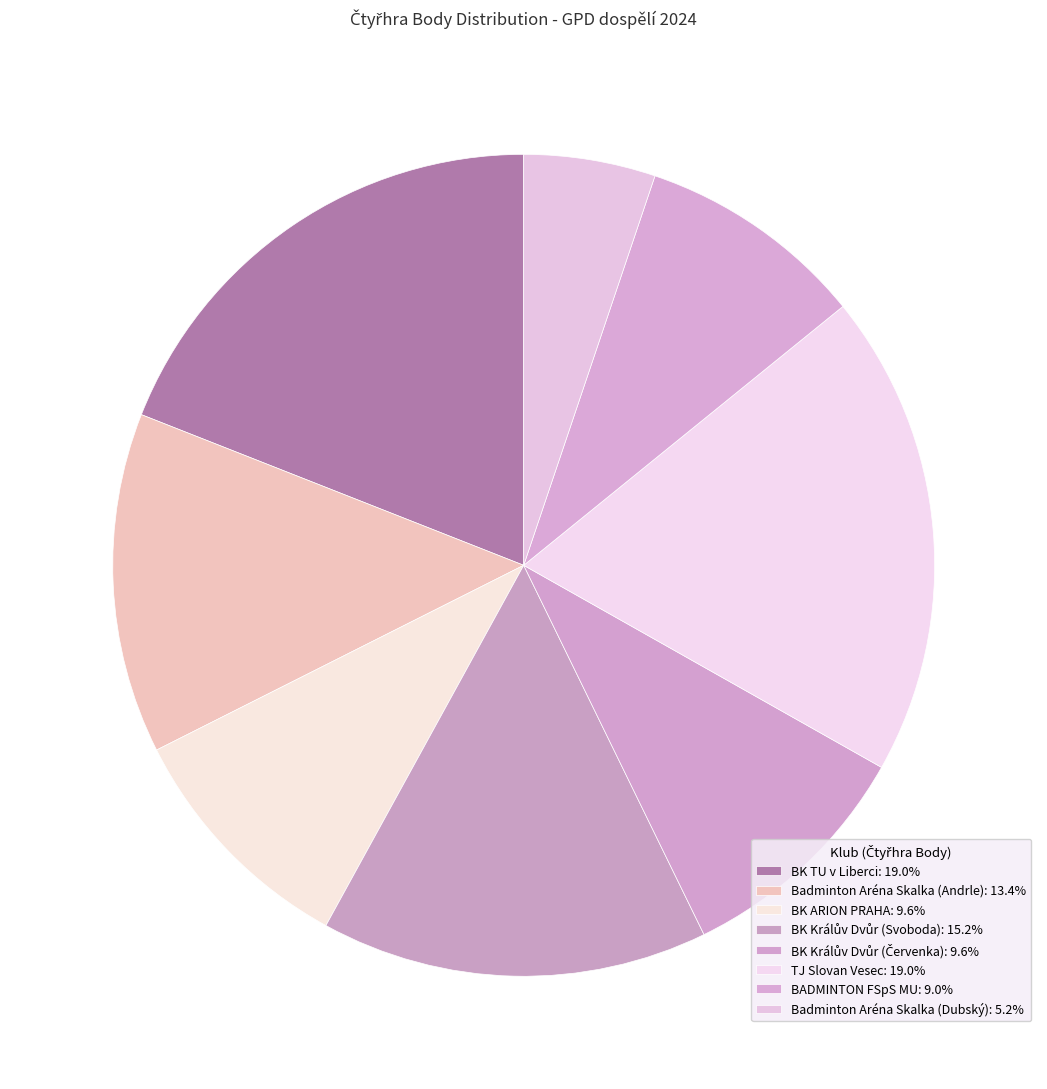

How many slices are in this pie chart?

8